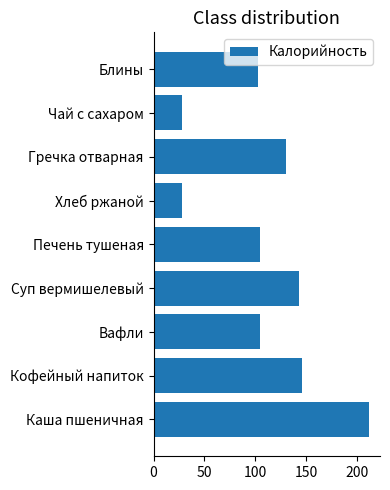

At which label is the value closest to 120?

Гречка отварная